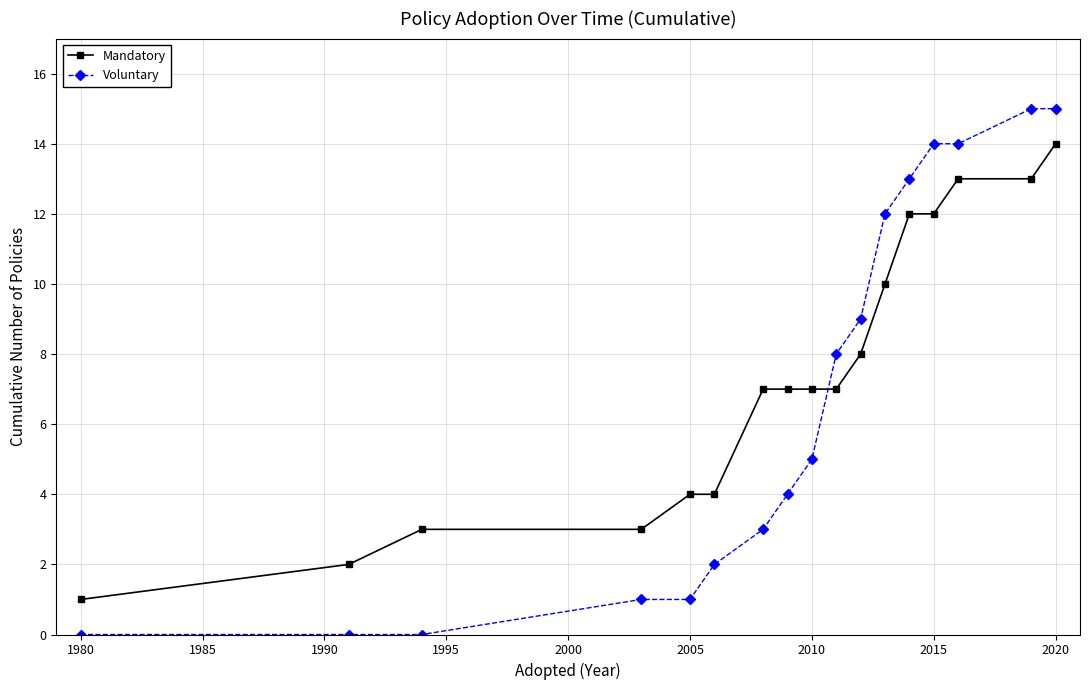

Rank the series by their maximum value, from lowest to highest.

Mandatory, Voluntary